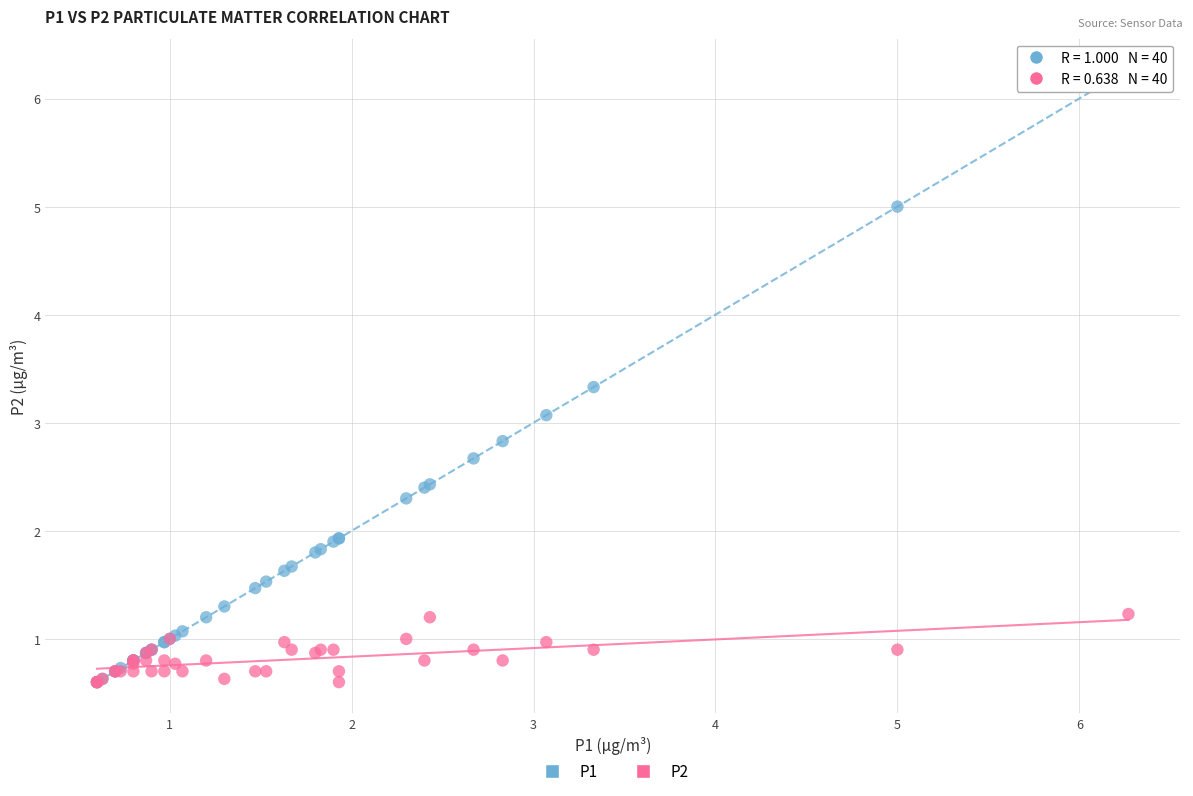

Across all series, what Y value is closest to 3?

3.1